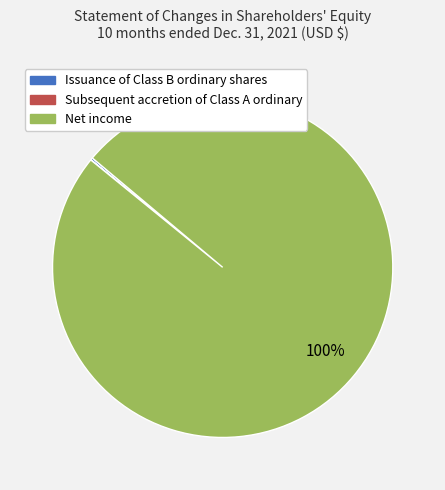

True or false: Net income accounts for 100% of the total.

True